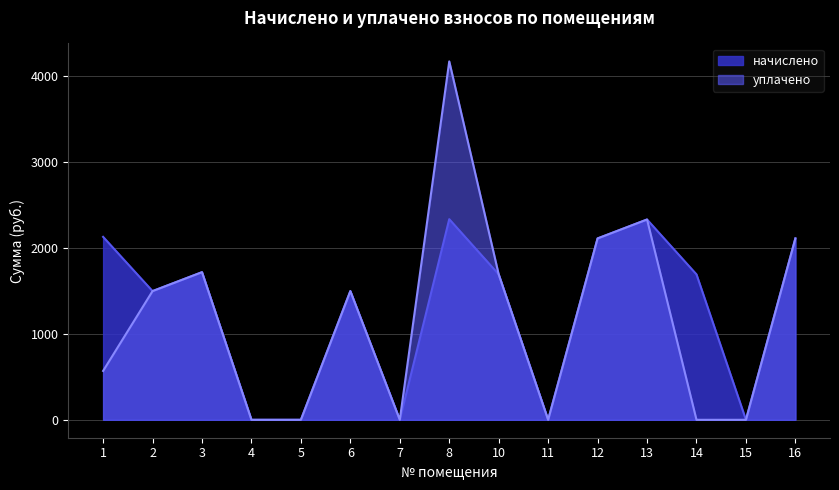

At how many categories does at least one series exceed 3764?

1